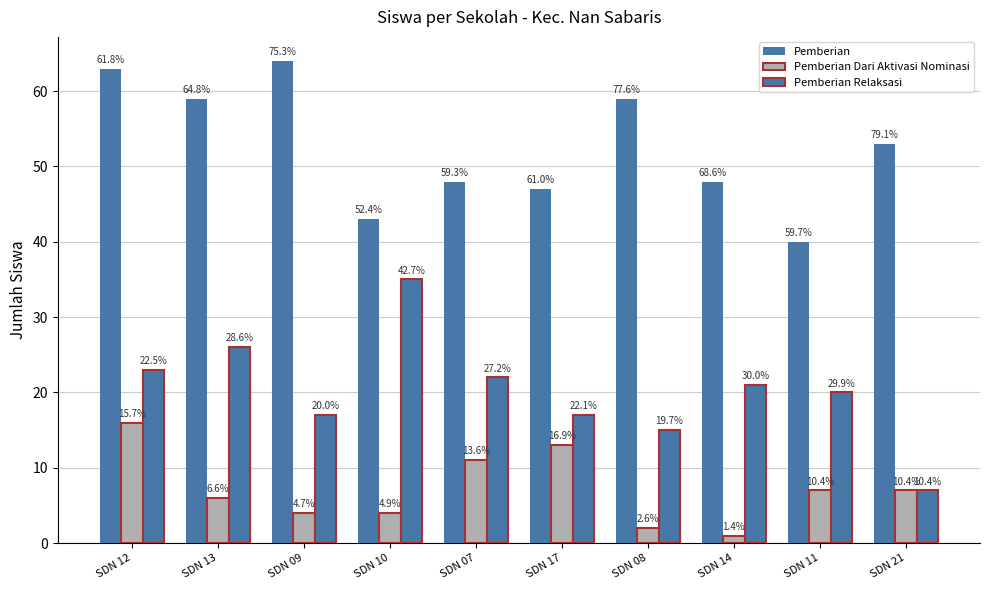

Reading left to right, transcribe all the data shown in this chart.

Pemberian: 63	59	64	43	48	47	59	48	40	53
Pemberian Dari Aktivasi Nominasi: 16	6	4	4	11	13	2	1	7	7
Pemberian Relaksasi: 23	26	17	35	22	17	15	21	20	7